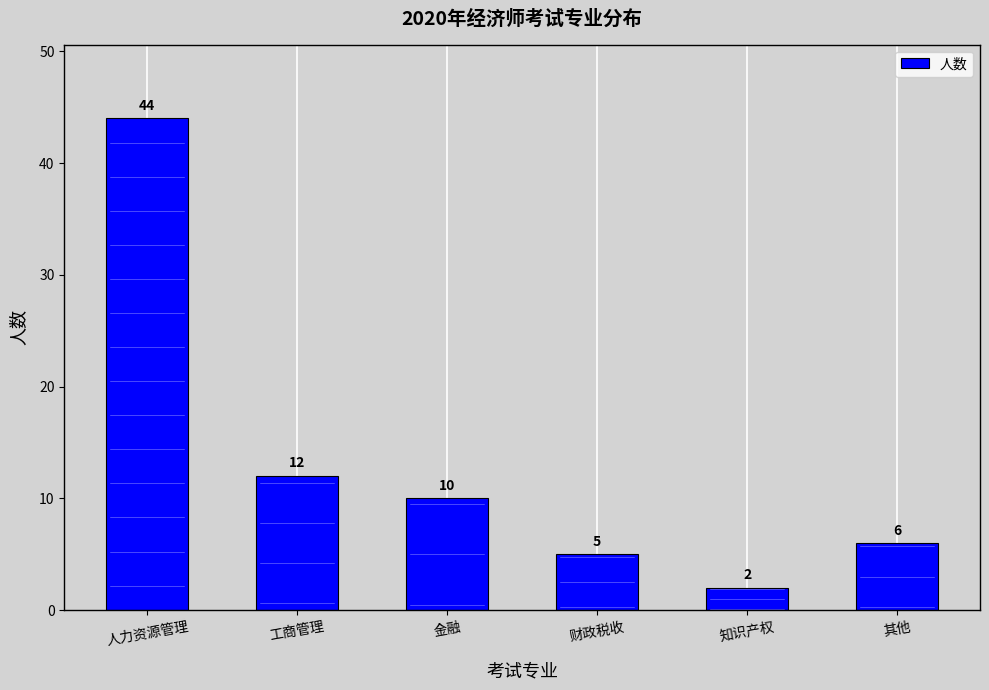

What is the greatest value displayed?

44